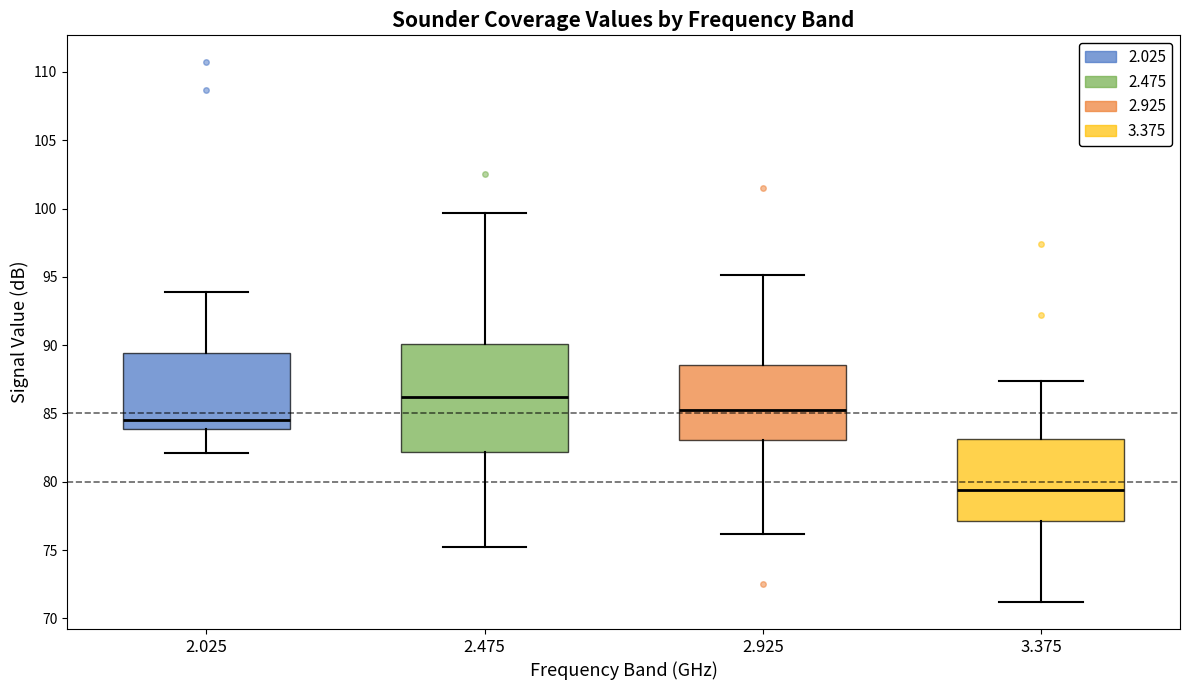

Which box's median line is the highest?

2.475